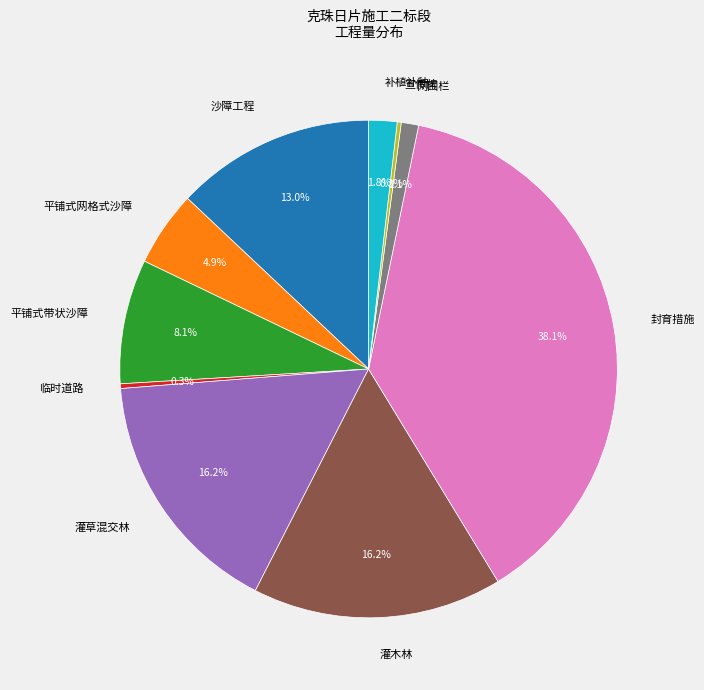

Does 灌草混交林 represent more than half of the total?

No